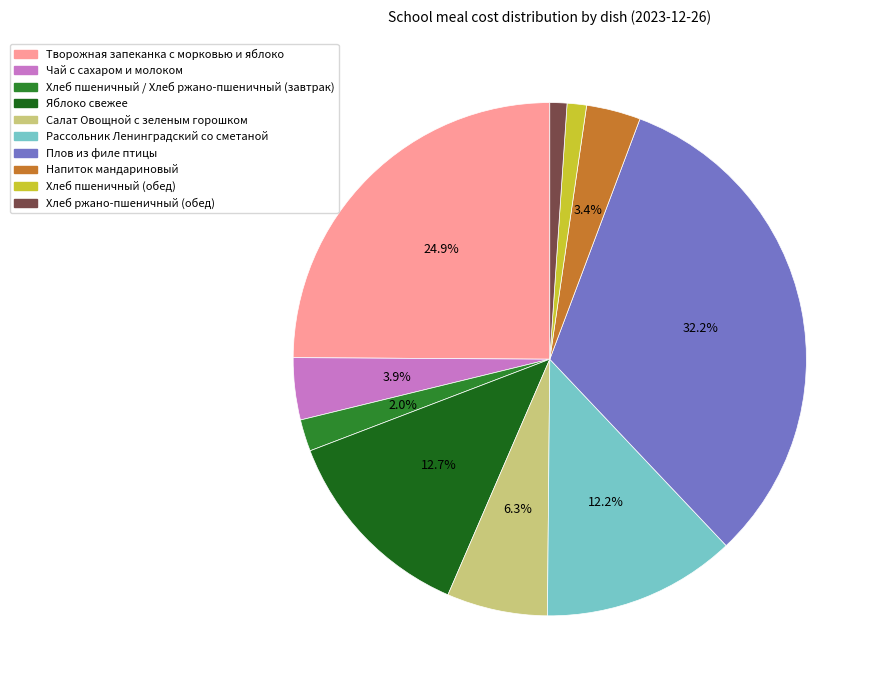

Which category has the biggest portion of the pie?

Плов из филе птицы